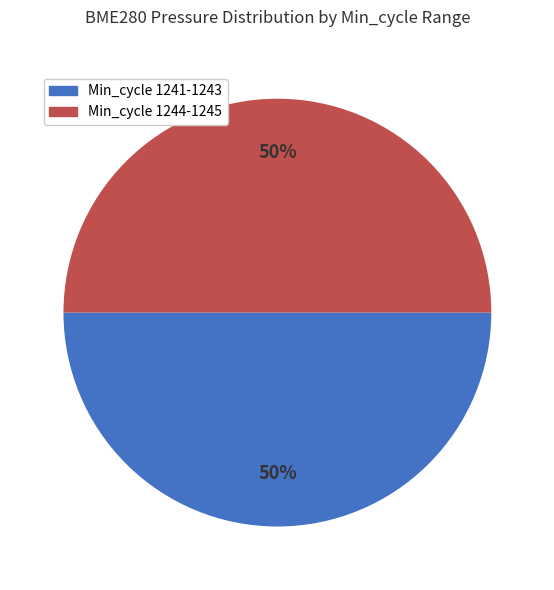

To the nearest percent, what is the average slice percentage?

50%